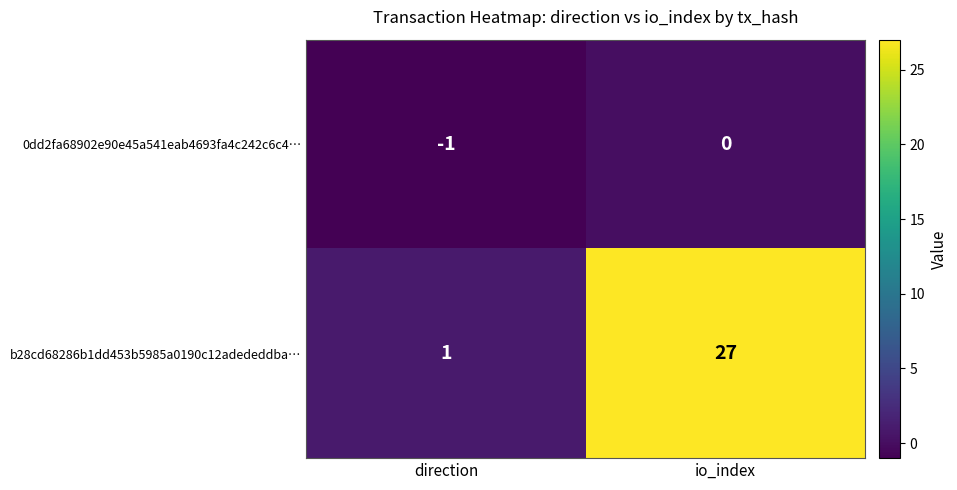

What is the sum of the b28cd68286b1dd453b5985a0190c12adededdba… values at io_index and direction?

28